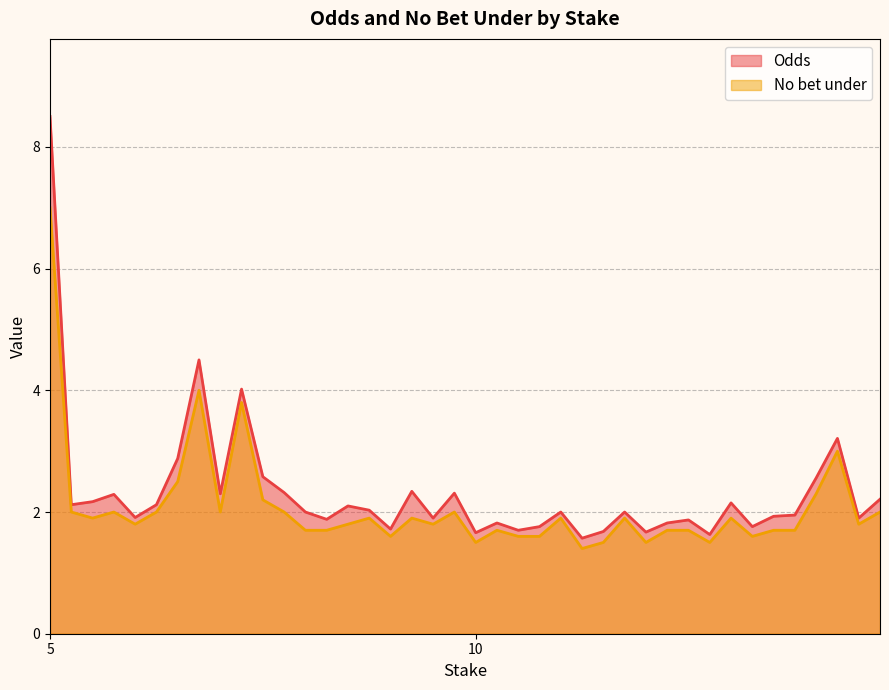

Is the value of No bet under at 15 greater than the value of Odds at 14?

No